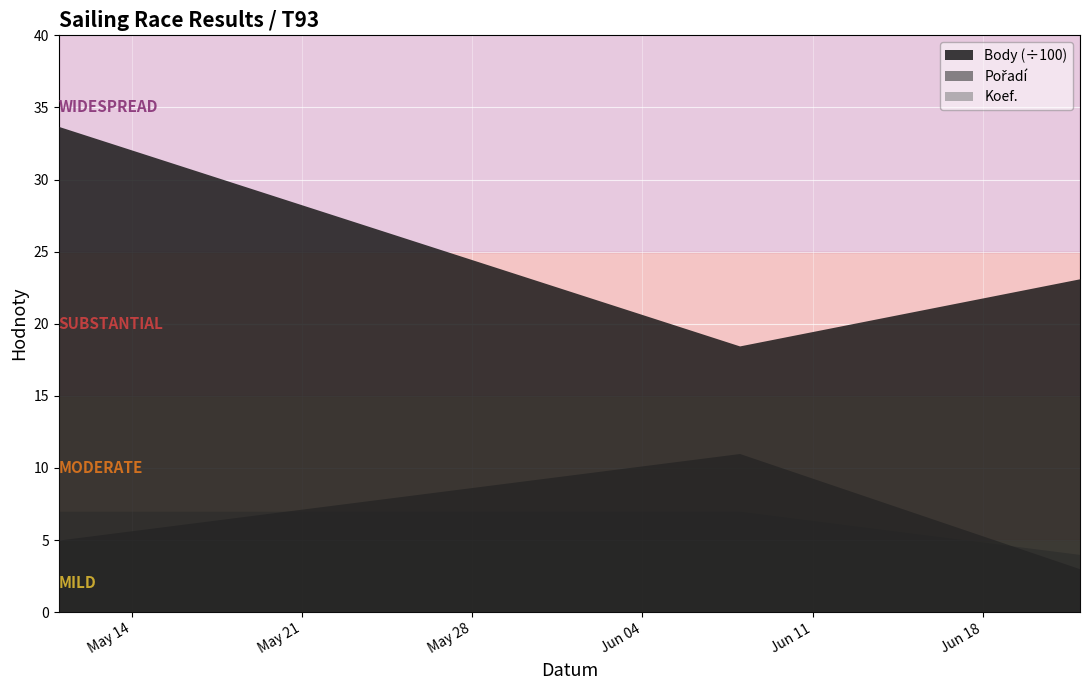

How many data points does each series have?

3